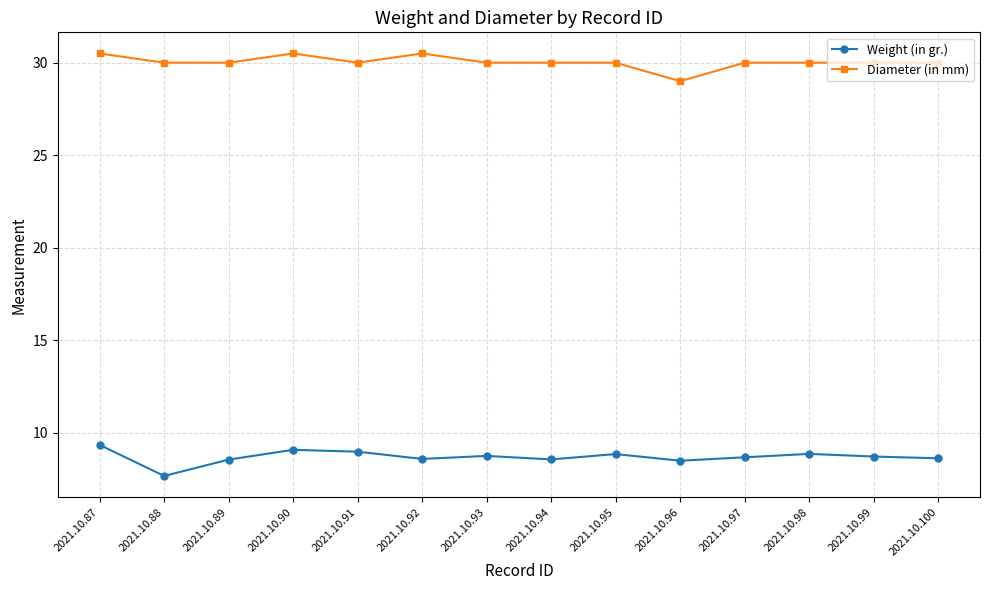

At which label does Weight (in gr.) first exceed 8?

2021.10.87